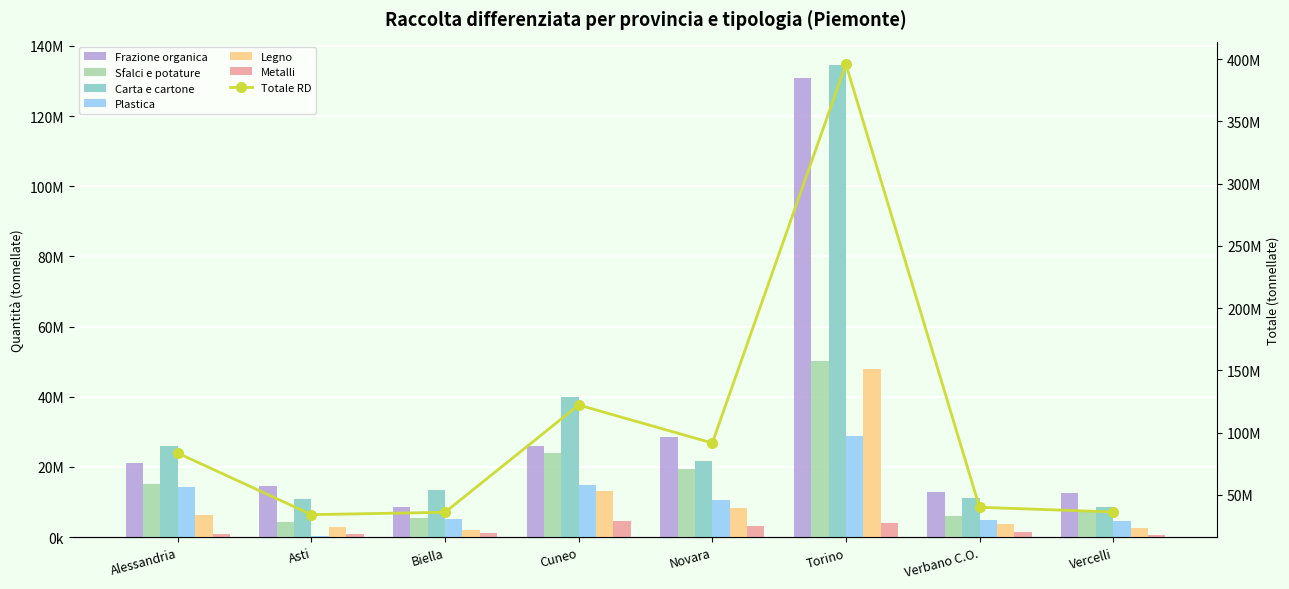

At which label does Legno reach its peak?

Torino